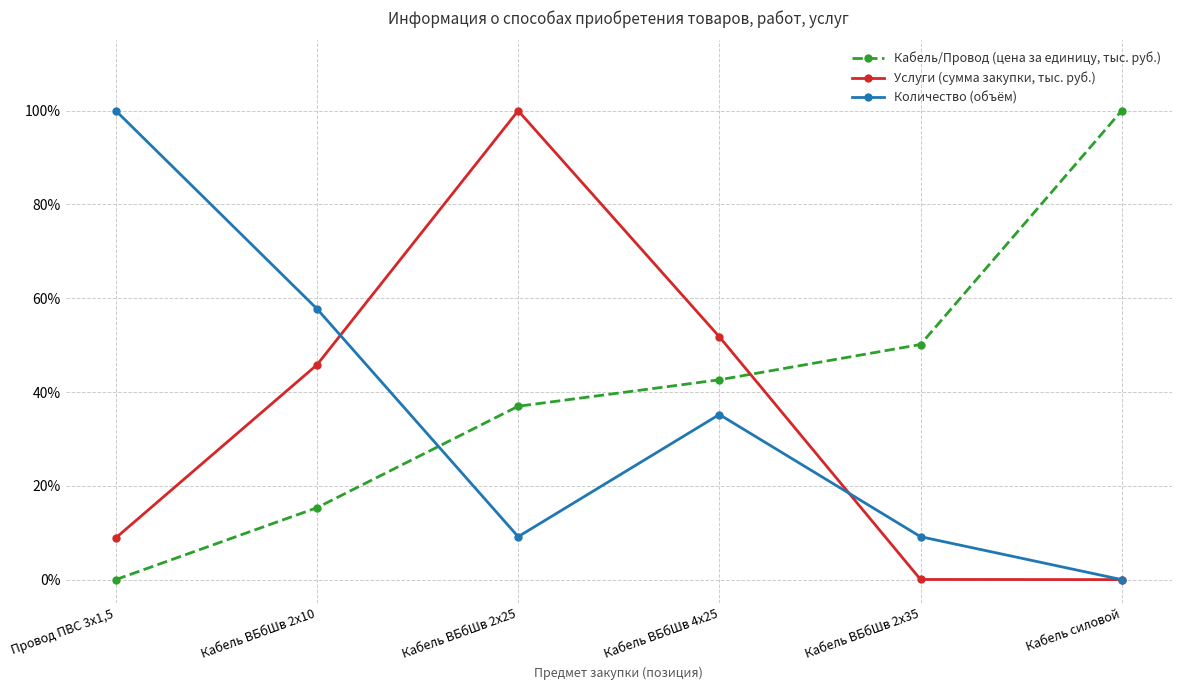

Is this an area chart (filled region under the line)?

No